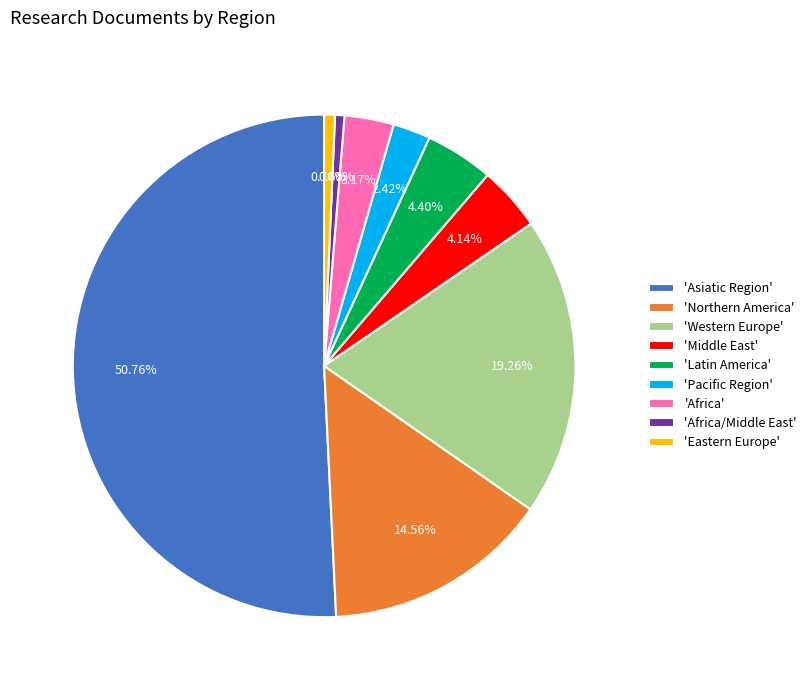

What is the ratio of the value at 'Western Europe' to the value at 'Latin America'?

4.4